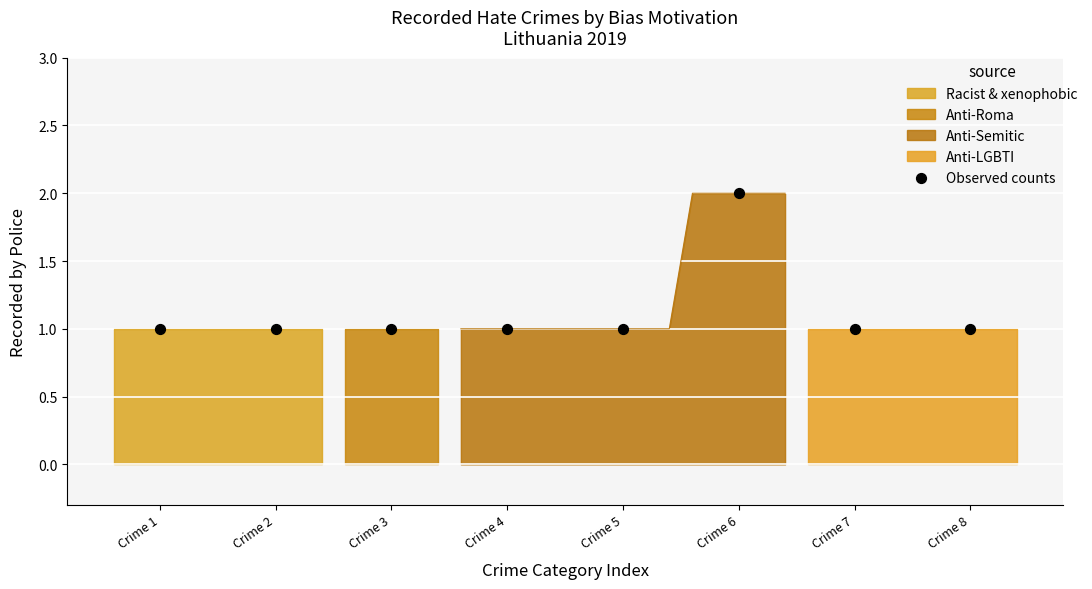

Which has a higher value, Crime 5 or Crime 1?

Crime 5